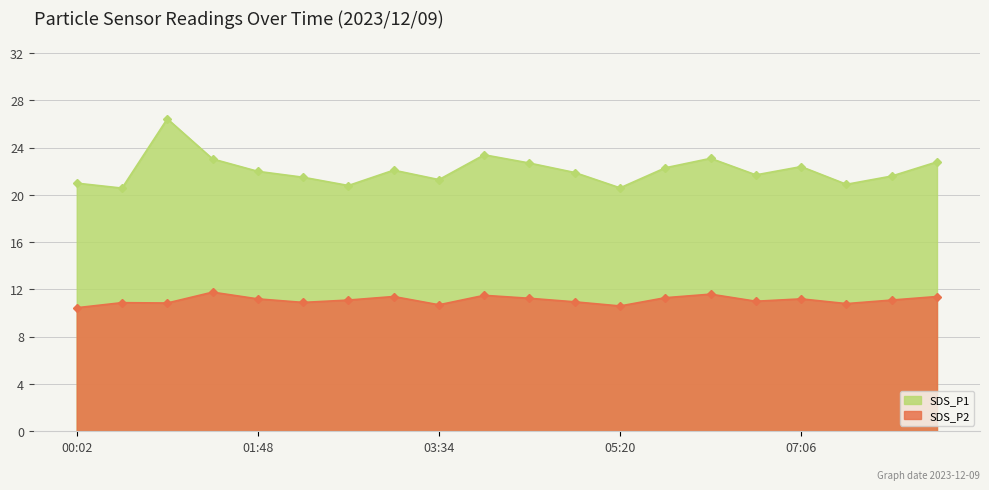

Which series has the largest total across all categories?

SDS_P1